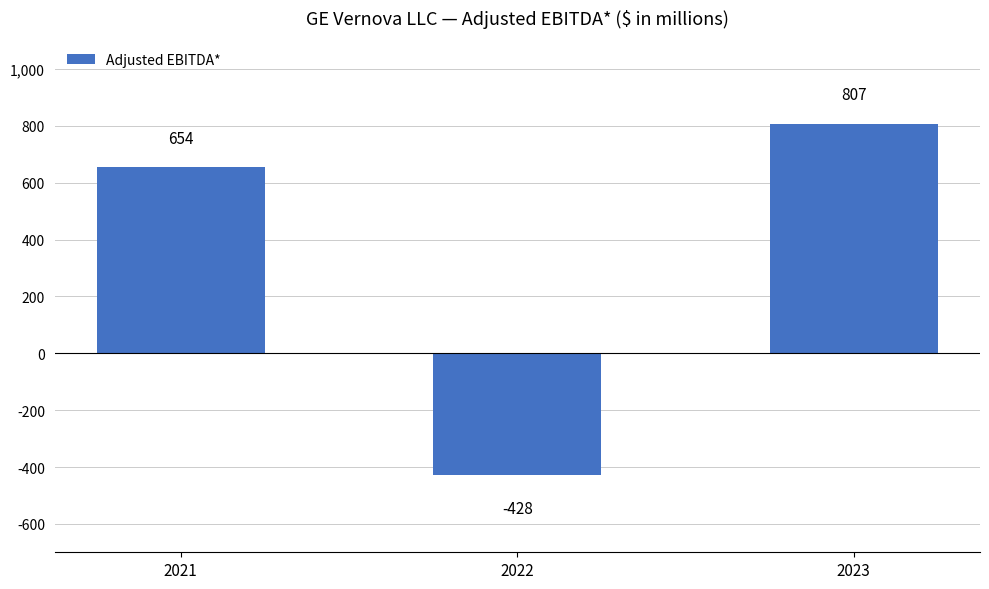

True or false: the data shows -428 at 2022.

True